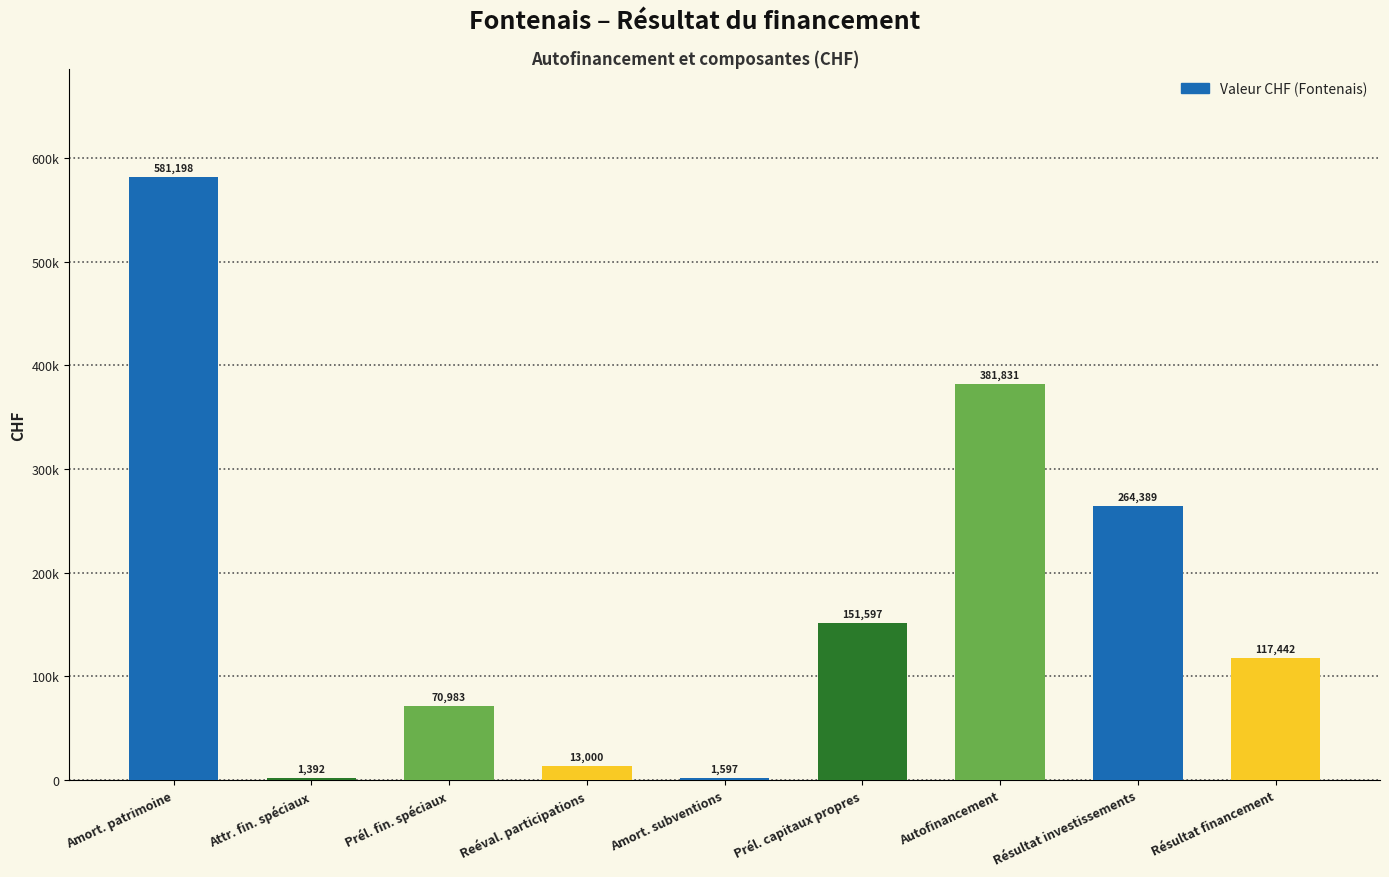

How many bars are there in total?

9